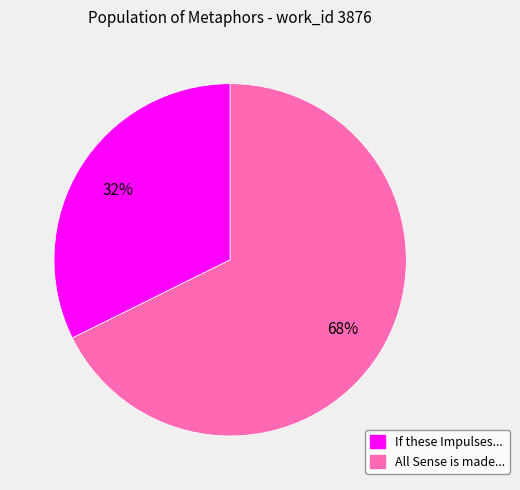

To the nearest percent, what is the average slice percentage?

50%